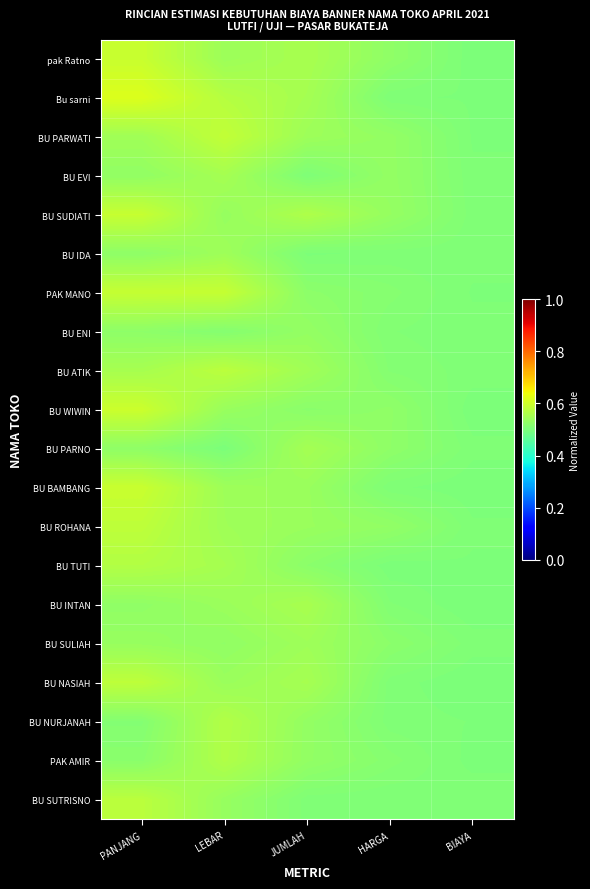

Reading right to left, list all the values displayed in this chart.

pak Ratno: BIAYA=0.5	HARGA=0.5	JUMLAH=0.6	LEBAR=0.5	PANJANG=0.6
Bu sarni: BIAYA=0.5	HARGA=0.5	JUMLAH=0.6	LEBAR=0.6	PANJANG=0.6
BU PARWATI: BIAYA=0.5	HARGA=0.5	JUMLAH=0.5	LEBAR=0.6	PANJANG=0.5
BU EVI: BIAYA=0.5	HARGA=0.5	JUMLAH=0.5	LEBAR=0.6	PANJANG=0.5
BU SUDIATI: BIAYA=0.5	HARGA=0.5	JUMLAH=0.6	LEBAR=0.5	PANJANG=0.6
BU IDA: BIAYA=0.5	HARGA=0.5	JUMLAH=0.5	LEBAR=0.5	PANJANG=0.5
PAK MANO: BIAYA=0.5	HARGA=0.5	JUMLAH=0.5	LEBAR=0.6	PANJANG=0.6
BU ENI: BIAYA=0.5	HARGA=0.5	JUMLAH=0.5	LEBAR=0.5	PANJANG=0.5
BU ATIK: BIAYA=0.5	HARGA=0.5	JUMLAH=0.5	LEBAR=0.6	PANJANG=0.6
BU WIWIN: BIAYA=0.5	HARGA=0.5	JUMLAH=0.5	LEBAR=0.5	PANJANG=0.6
BU PARNO: BIAYA=0.5	HARGA=0.5	JUMLAH=0.6	LEBAR=0.5	PANJANG=0.5
BU BAMBANG: BIAYA=0.5	HARGA=0.5	JUMLAH=0.5	LEBAR=0.5	PANJANG=0.6
BU ROHANA: BIAYA=0.5	HARGA=0.5	JUMLAH=0.5	LEBAR=0.5	PANJANG=0.6
BU TUTI: BIAYA=0.5	HARGA=0.5	JUMLAH=0.5	LEBAR=0.6	PANJANG=0.6
BU INTAN: BIAYA=0.5	HARGA=0.5	JUMLAH=0.6	LEBAR=0.5	PANJANG=0.5
BU SULIAH: BIAYA=0.5	HARGA=0.5	JUMLAH=0.5	LEBAR=0.5	PANJANG=0.5
BU NASIAH: BIAYA=0.5	HARGA=0.5	JUMLAH=0.6	LEBAR=0.5	PANJANG=0.6
BU NURJANAH: BIAYA=0.5	HARGA=0.5	JUMLAH=0.5	LEBAR=0.6	PANJANG=0.5
PAK AMIR: BIAYA=0.5	HARGA=0.5	JUMLAH=0.5	LEBAR=0.6	PANJANG=0.5
BU SUTRISNO: BIAYA=0.5	HARGA=0.5	JUMLAH=0.5	LEBAR=0.5	PANJANG=0.6